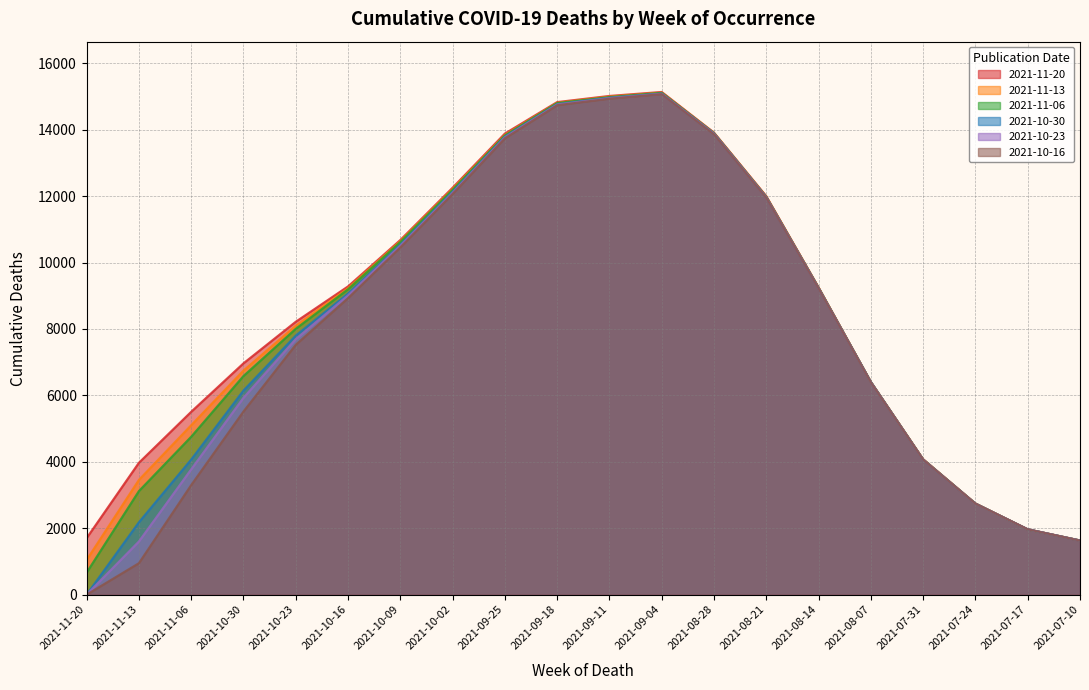

Which category has the lowest value in the 2021-10-30 series?

2021-11-20